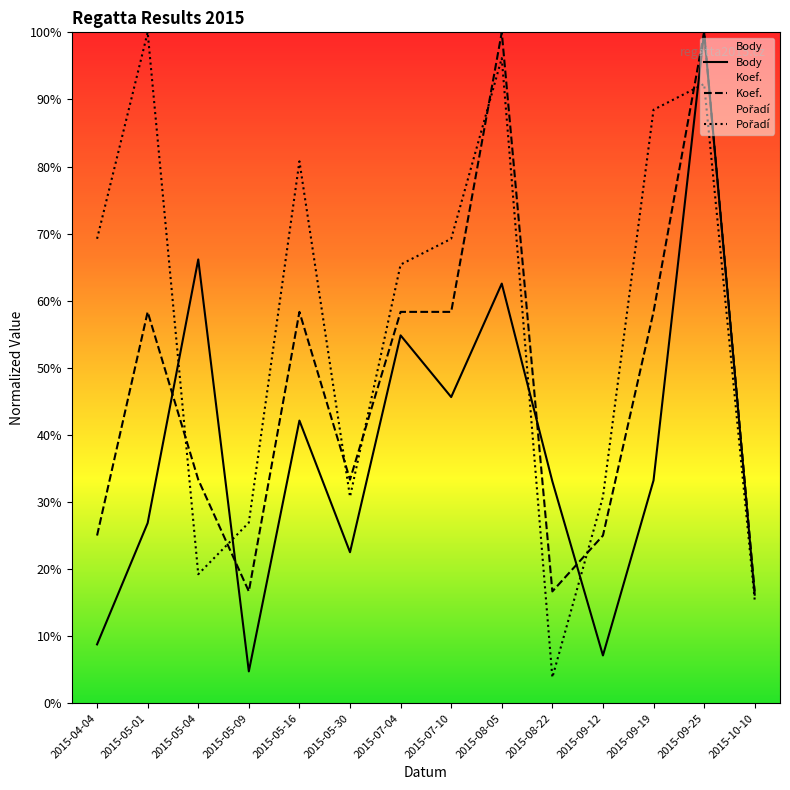

What is the approximate value of Body at 2015-07-04?

54.8